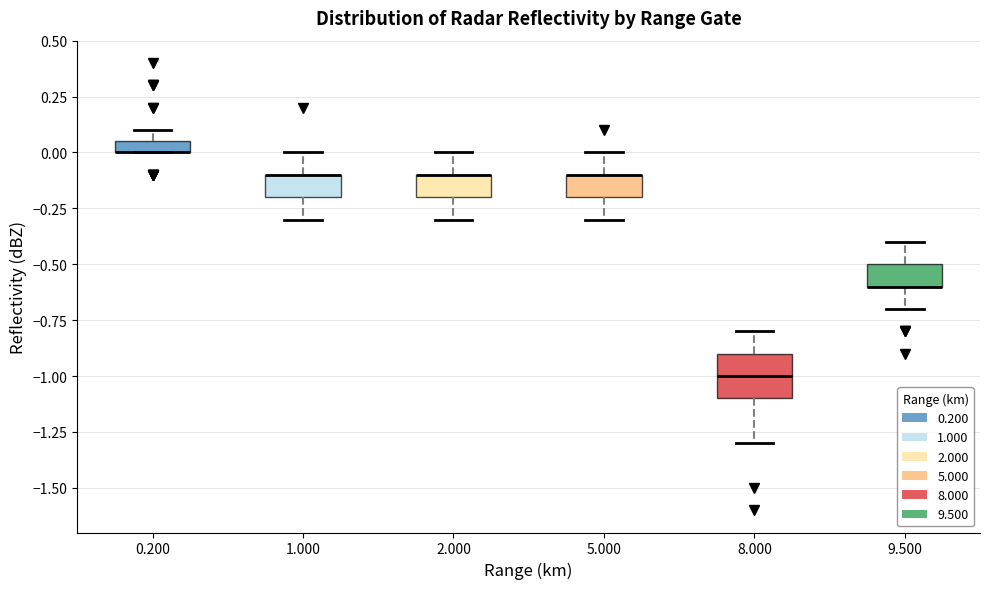

Where is the upper edge of the box at x = 0.200 on the y-axis? The values are not printed on the chart, so give them approximately, as read against the axis.

0.05